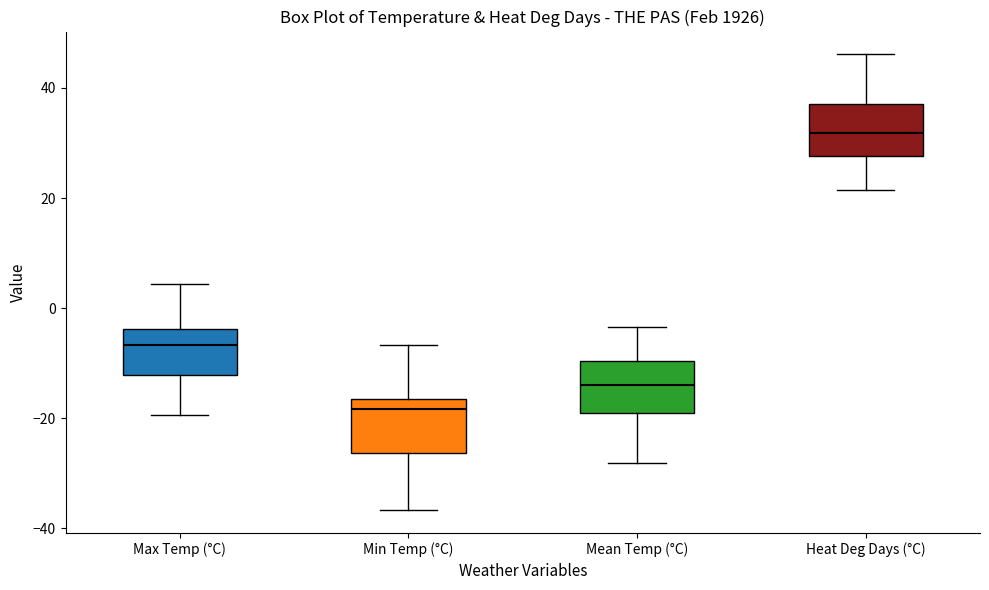

Where does the lower whisker of the box for Heat Deg Days (°C) end on the y-axis? The values are not printed on the chart, so give them approximately, as read against the axis.

22